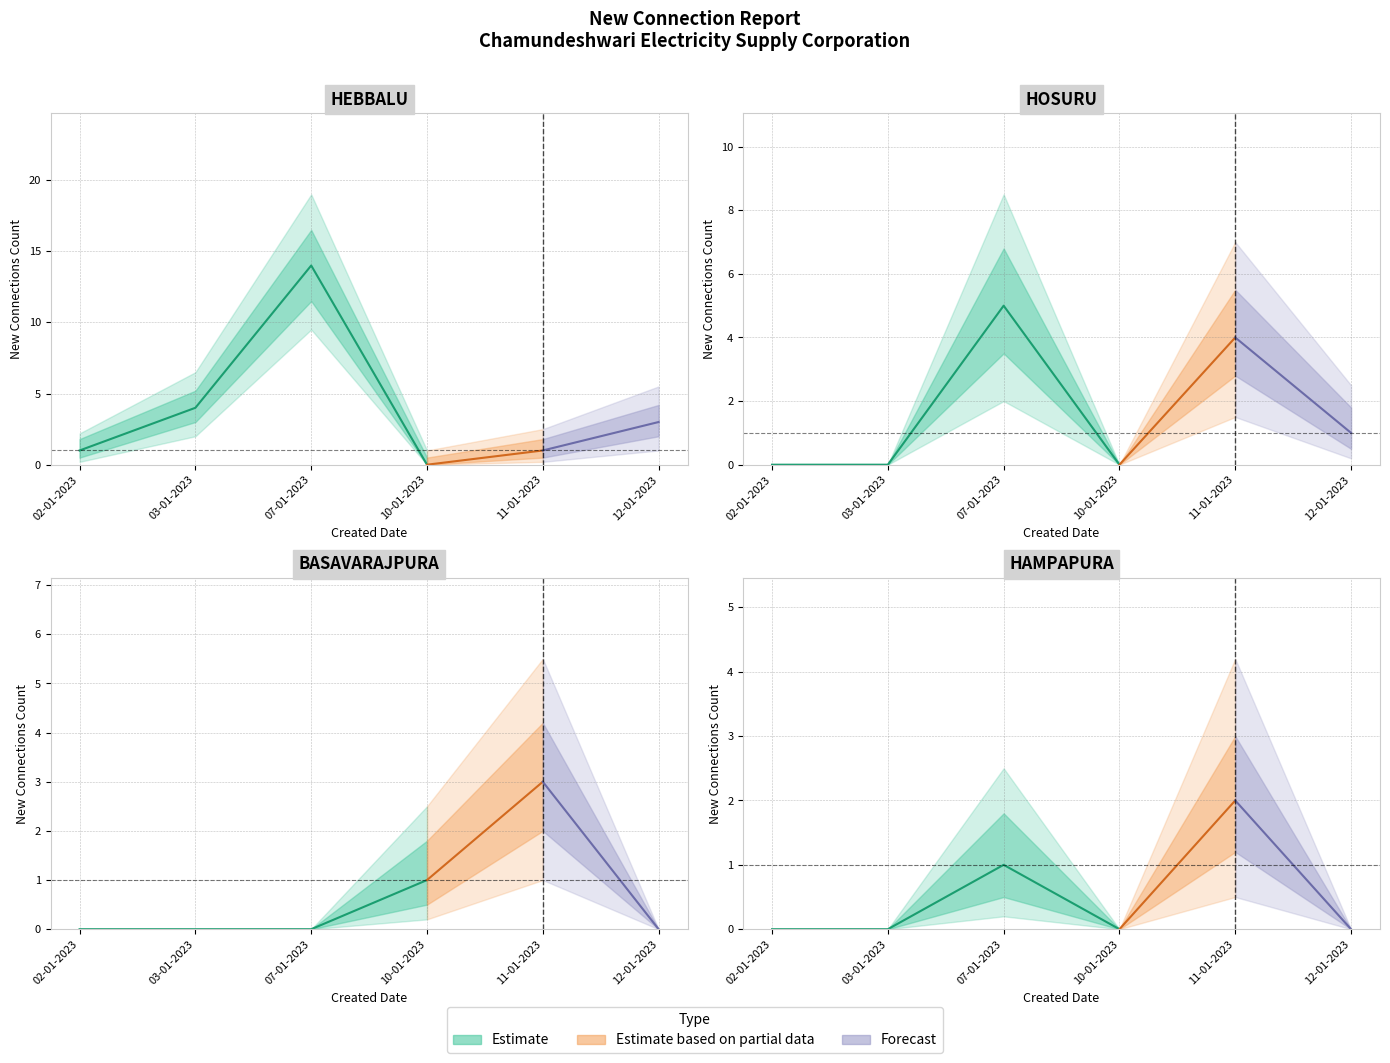

What is the difference between the LT2A(II) values at 10-01-2023 and 03-01-2023?

4